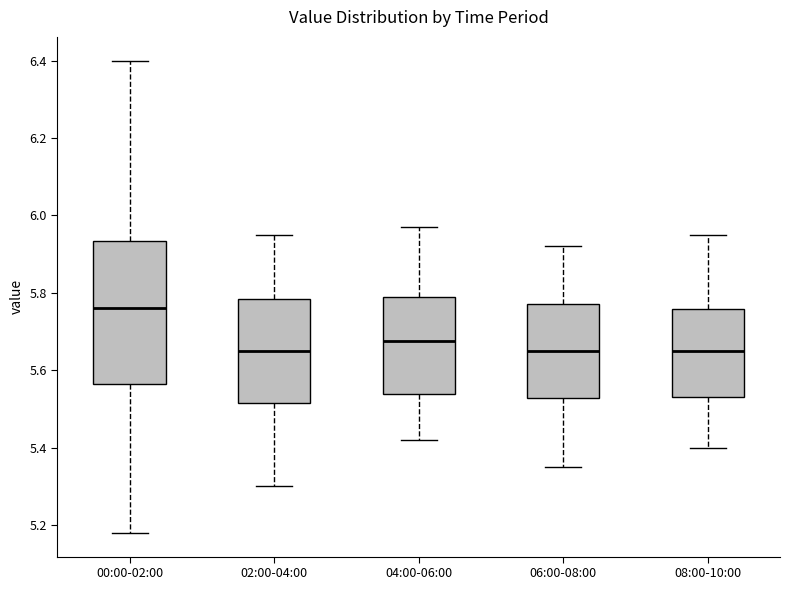

Reading left to right, transcribe this box plot: for each box, give where its median line is, the range the box spans, and where its two whiskers end, as read against the y-axis. The values are not printed on the chart, so give them approximately, as read against the axis.

00:00-02:00: median 5.76, box 5.56 to 5.94, whiskers 5.18 to 6.40
02:00-04:00: median 5.66, box 5.52 to 5.78, whiskers 5.30 to 5.96
04:00-06:00: median 5.68, box 5.54 to 5.80, whiskers 5.42 to 5.98
06:00-08:00: median 5.66, box 5.52 to 5.78, whiskers 5.36 to 5.92
08:00-10:00: median 5.66, box 5.54 to 5.76, whiskers 5.40 to 5.96